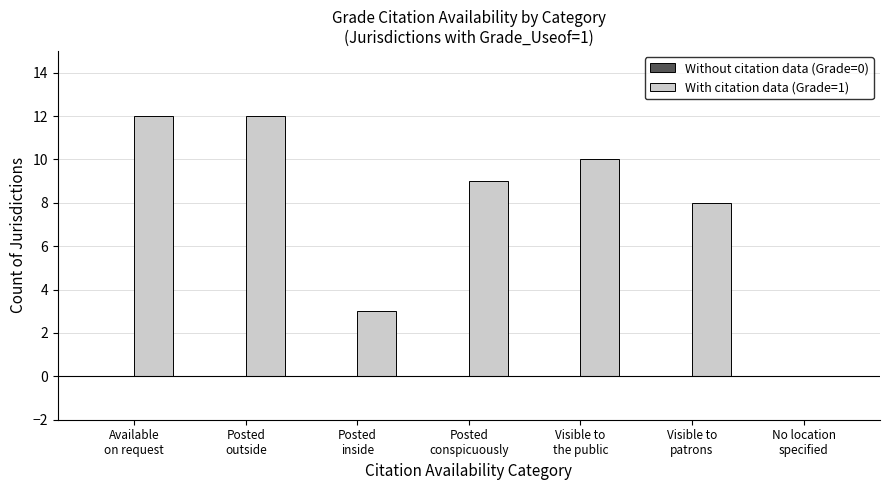

What is the greatest value displayed?

12